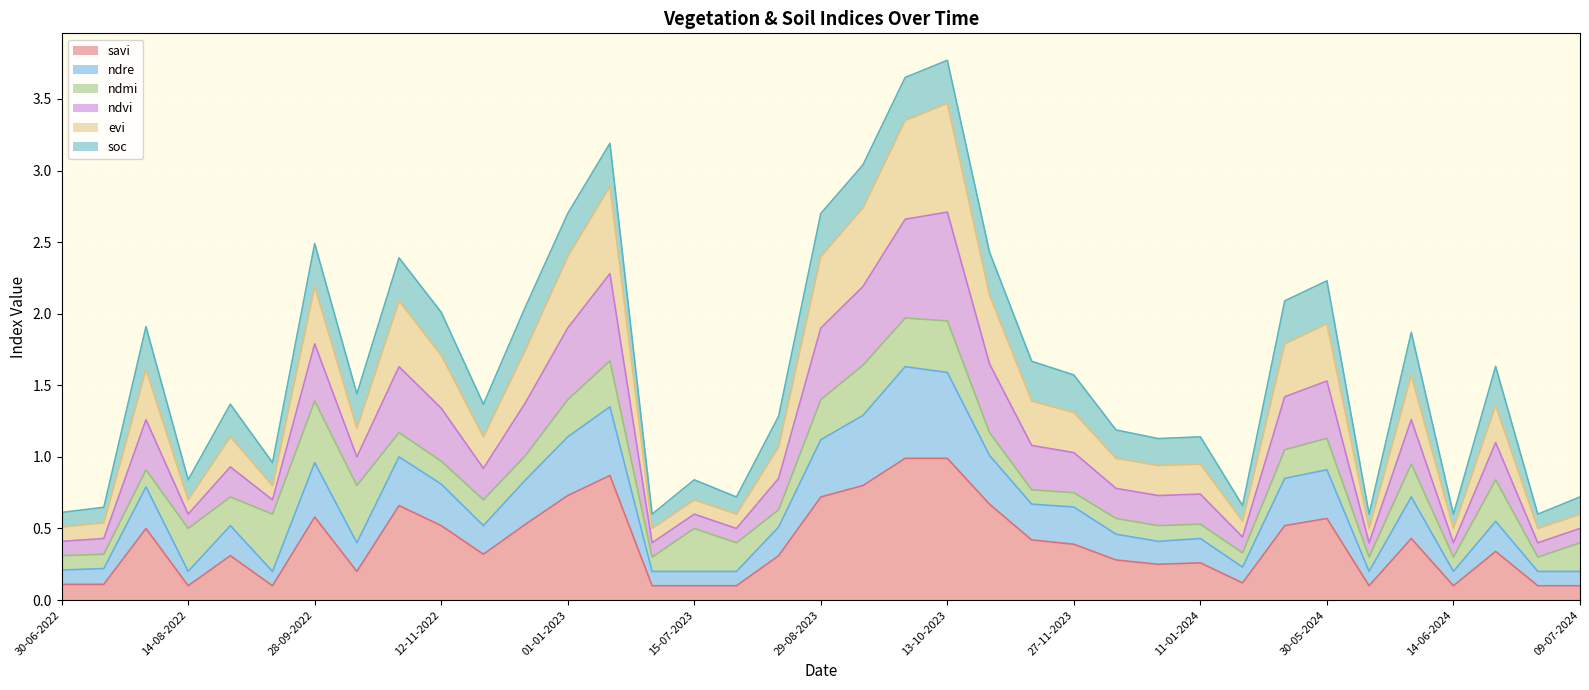

Does the chart display data point markers on the line(s)?

No